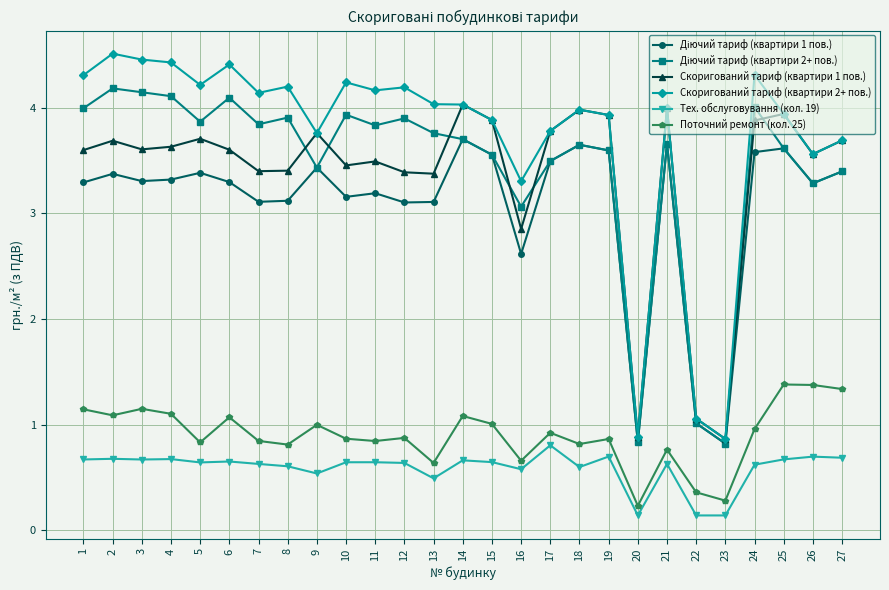

True or false: Поточний ремонт (кол. 25) and Скоригований тариф (квартири 2+ пов.) intersect in this chart.

False